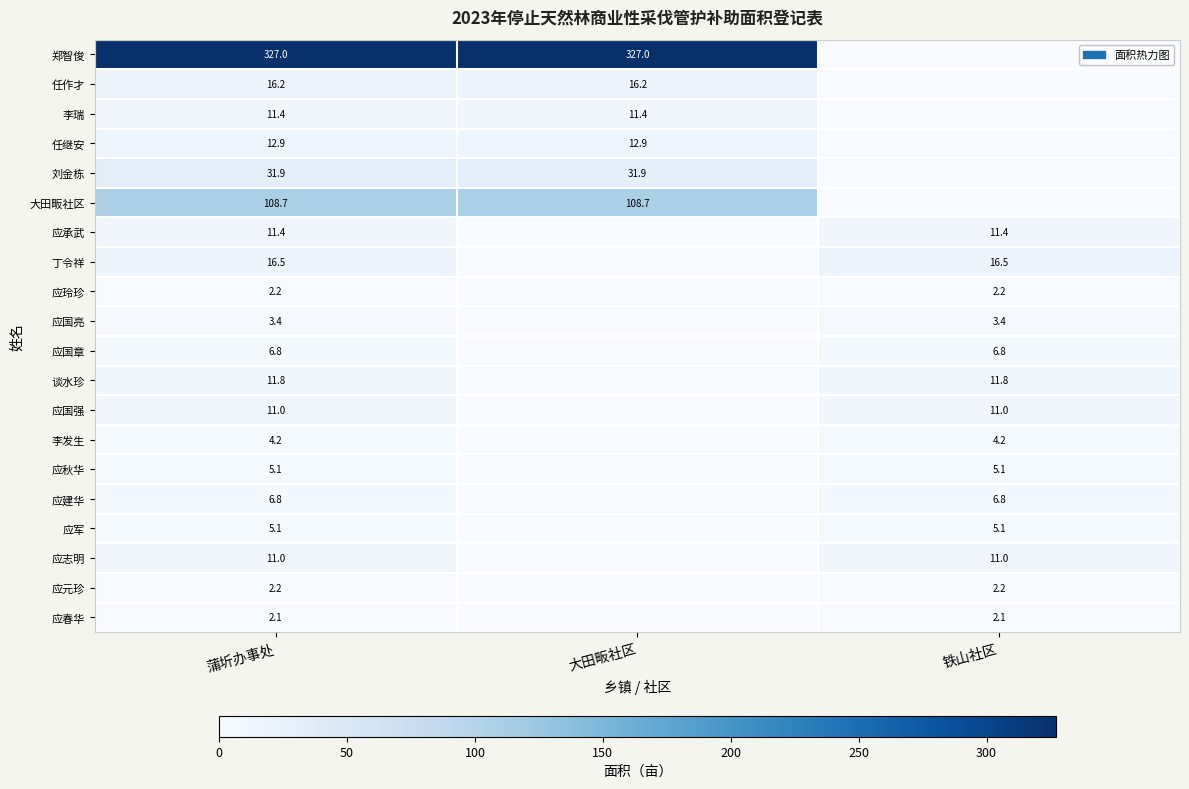

What is the maximum value shown in the chart?

327.0